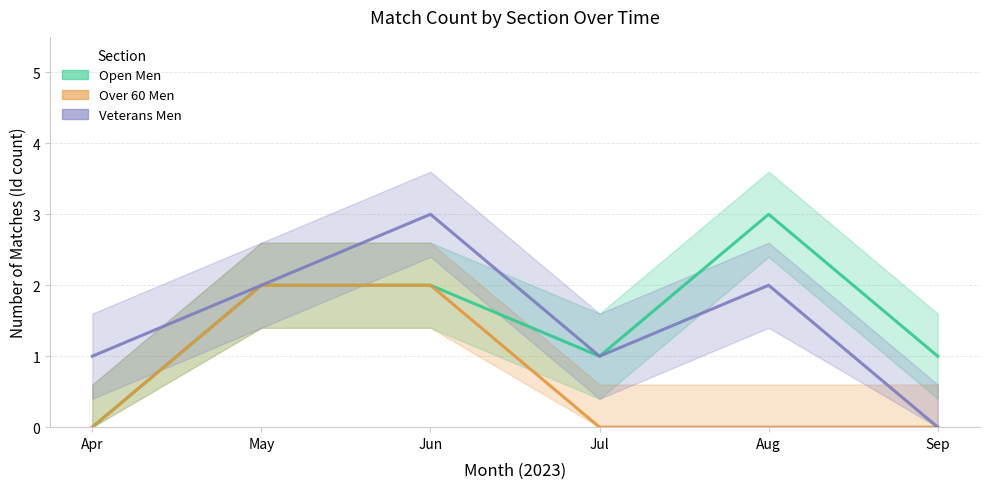

In Veterans Men, how many points are lower than both neighbors (excluding endpoints)?

1